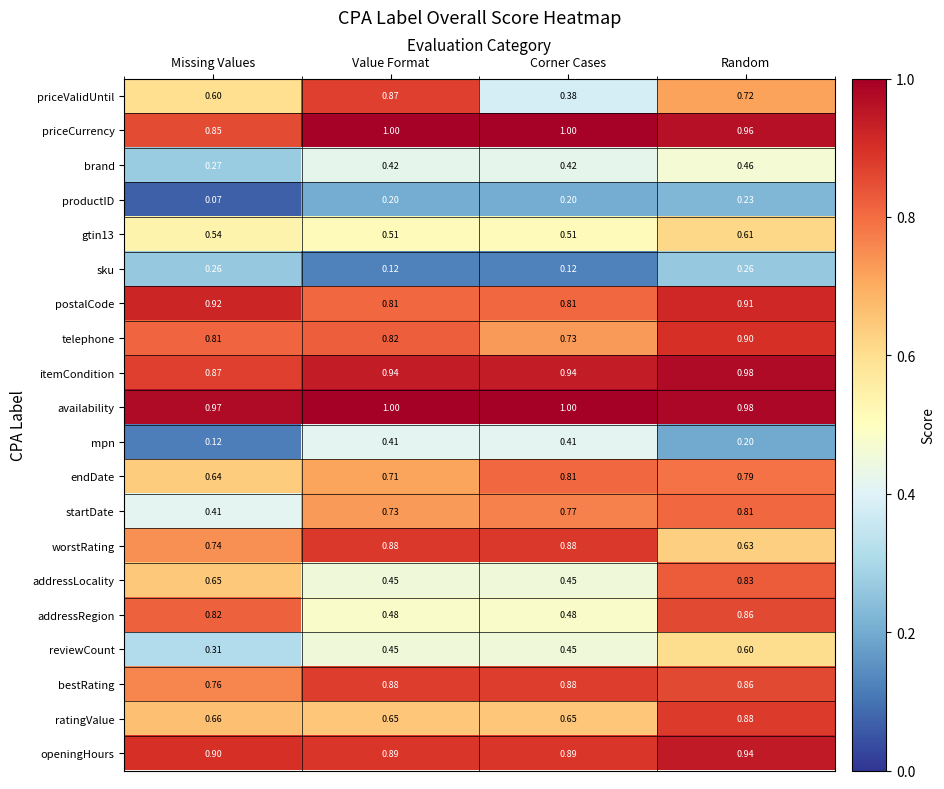

At which label does endDate reach its minimum?

Missing Values